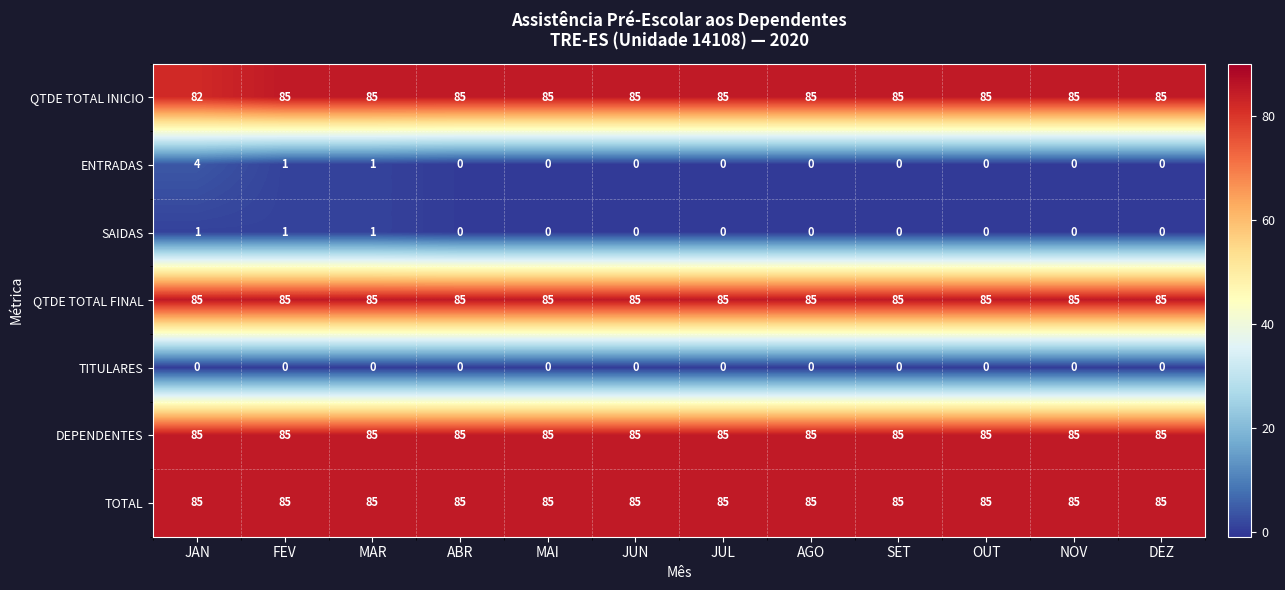

Count the number of categories in the chart.

12